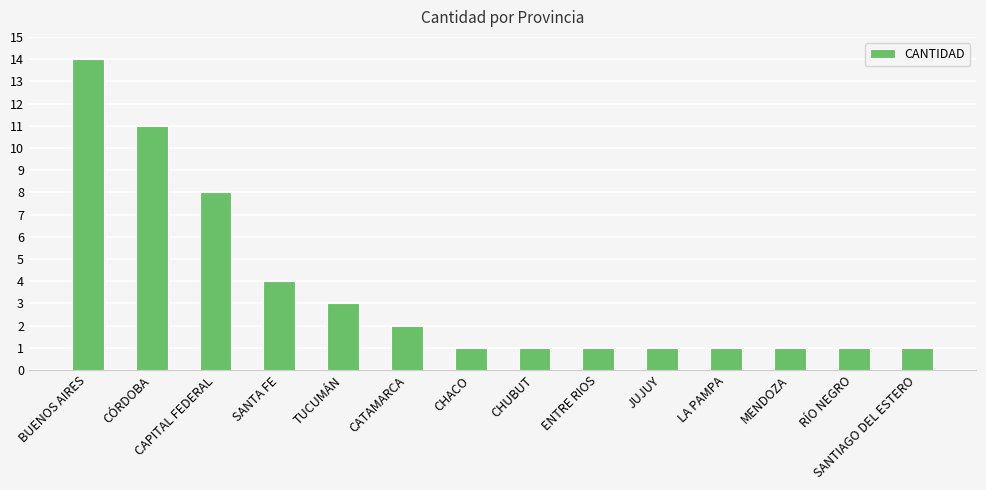

Which category has the highest value across all series?

BUENOS AIRES